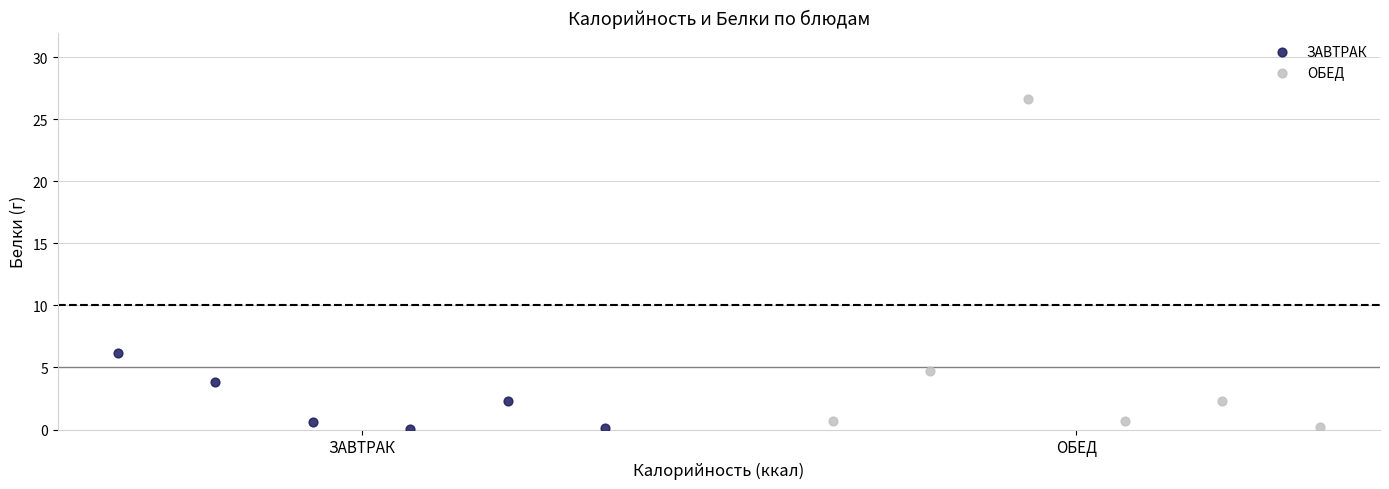

Which series reaches the maximum Y coordinate?

ОБЕД